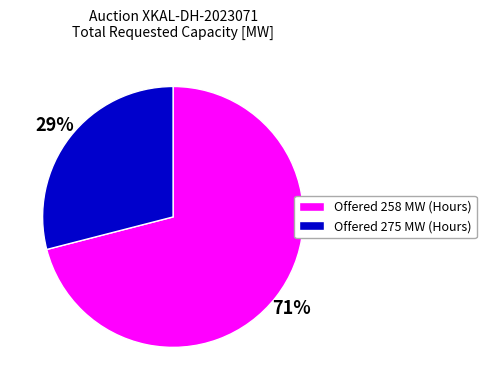

Is Offered 275 MW (Hours) the majority of the pie?

No